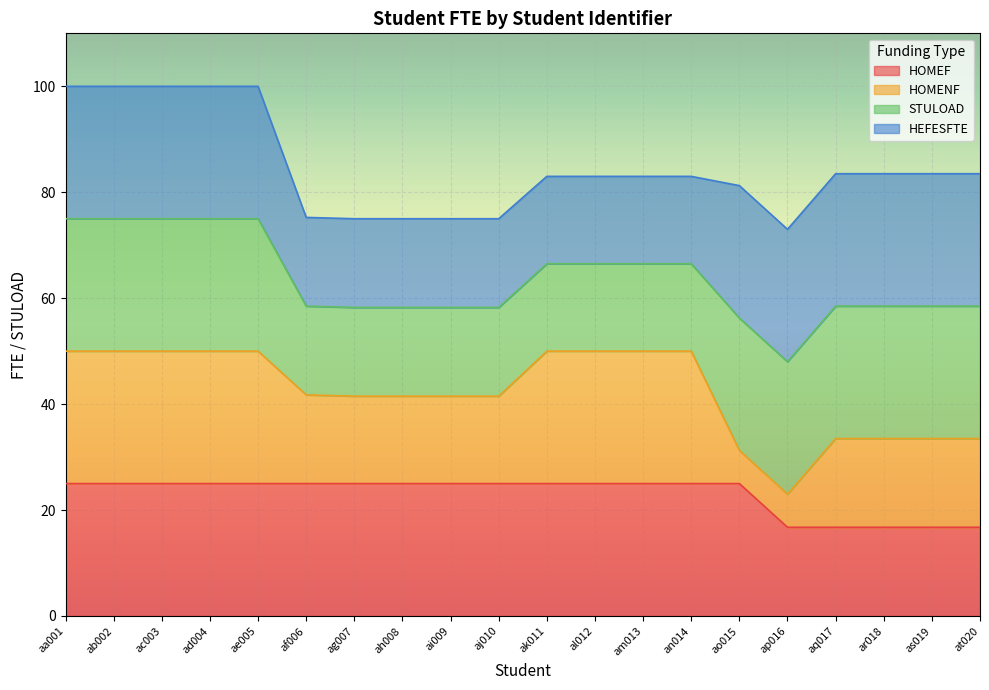

True or false: HOMENF and HOMEF intersect in this chart.

False